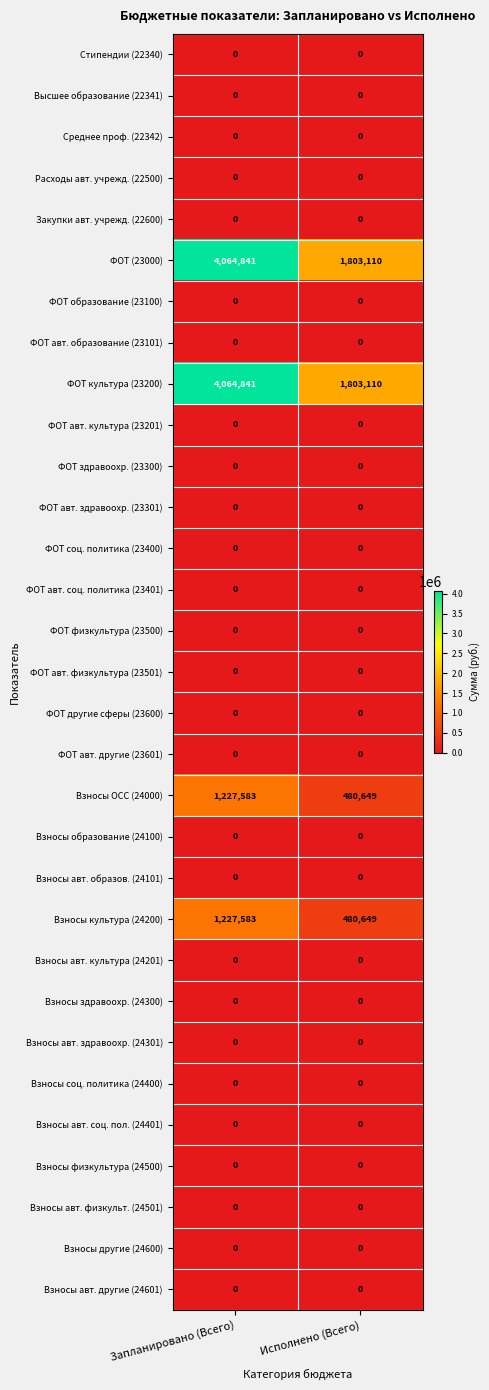

At which category is the sum across all series the highest?

Запланировано (Всего)